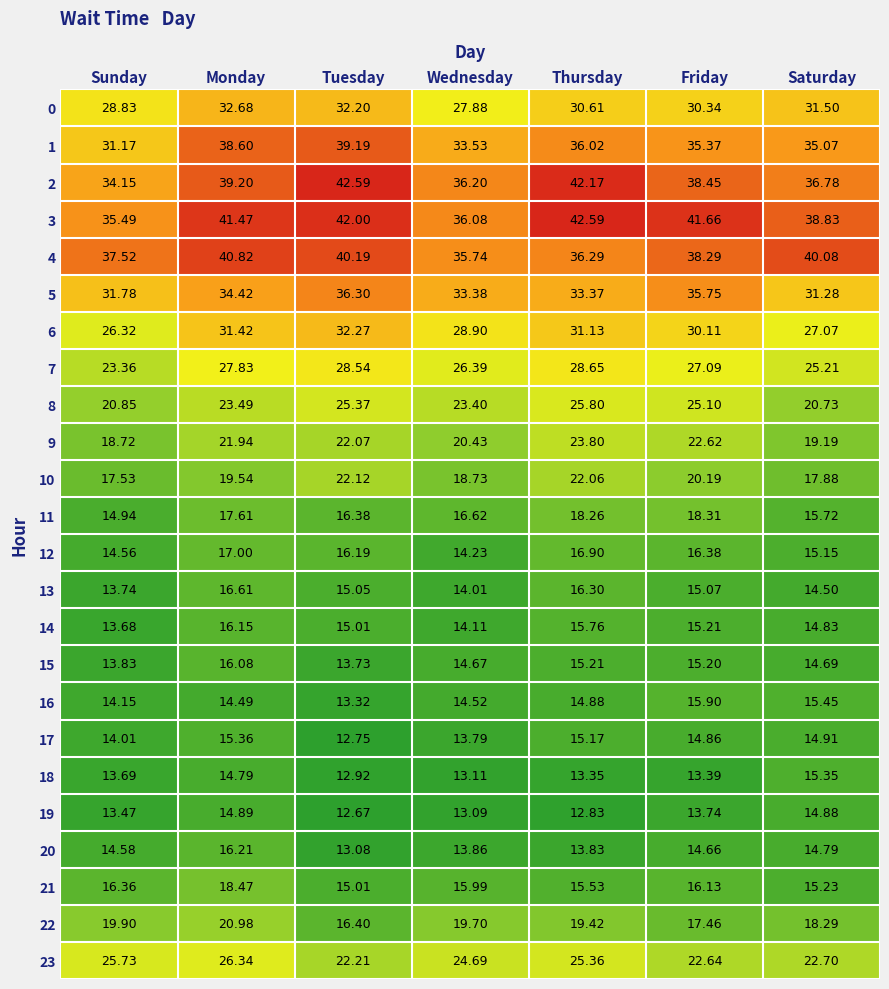

Rank the categories by 0 value from lowest to highest.

Wednesday, Sunday, Friday, Thursday, Saturday, Tuesday, Monday